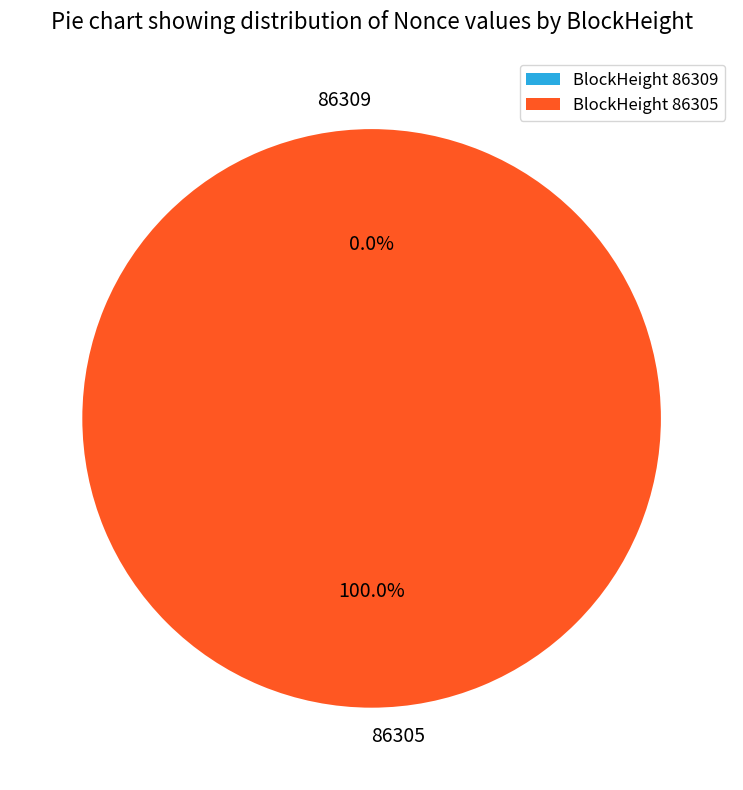

Rank the categories by value from lowest to highest.

86309, 86305